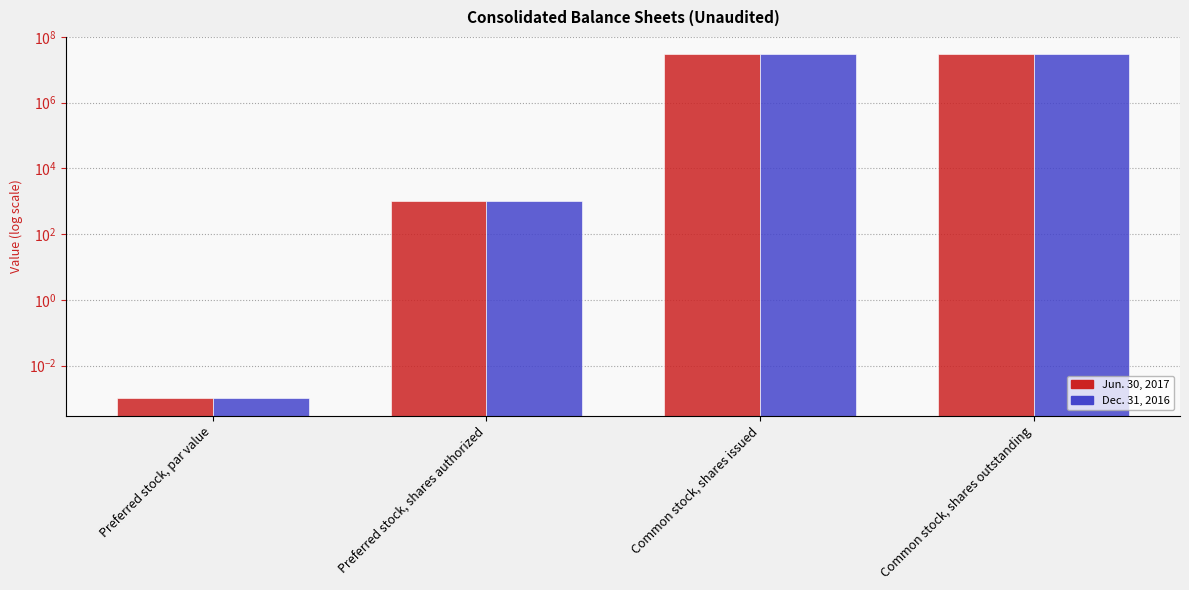

Where is Dec. 31, 2016 nearest to the value 15000002?

Preferred stock, shares authorized